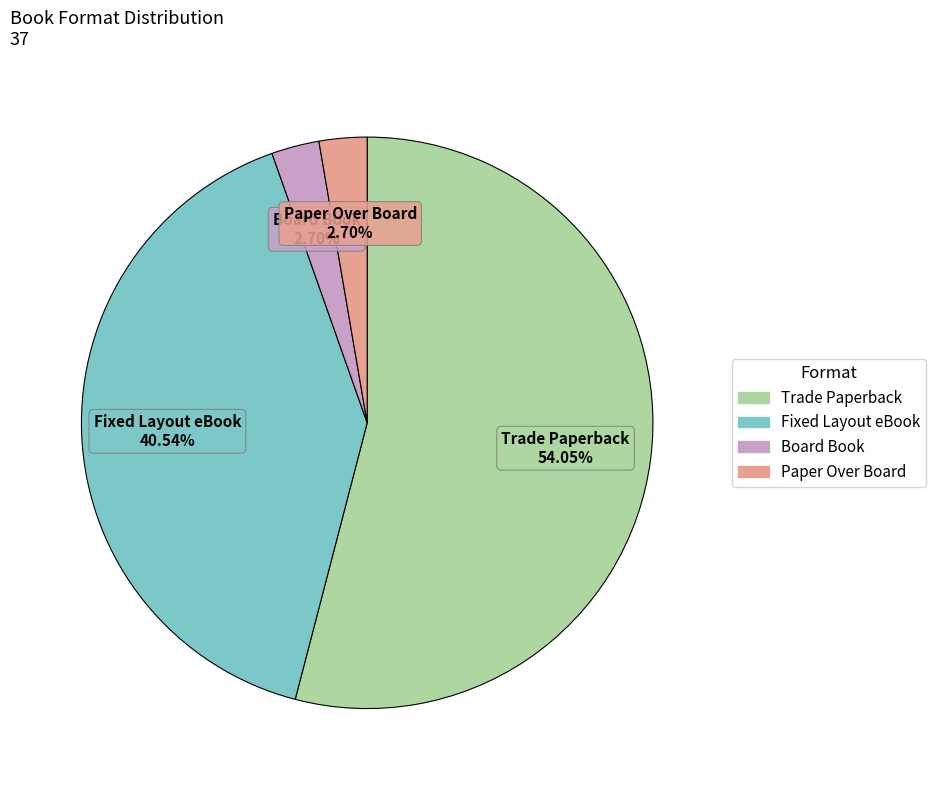

To the nearest percent, what percentage of the pie is Paper Over Board?

3%